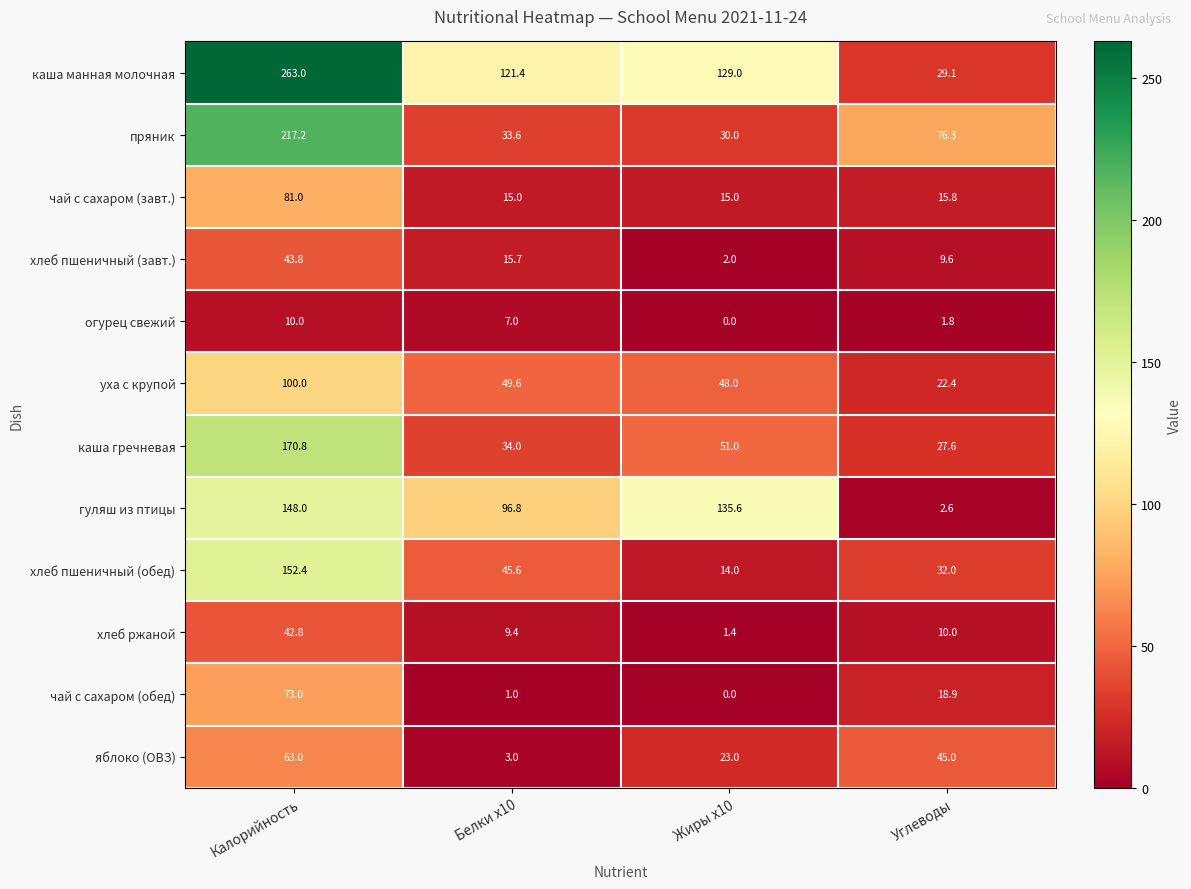

Which category has the highest value across all series?

Калорийность